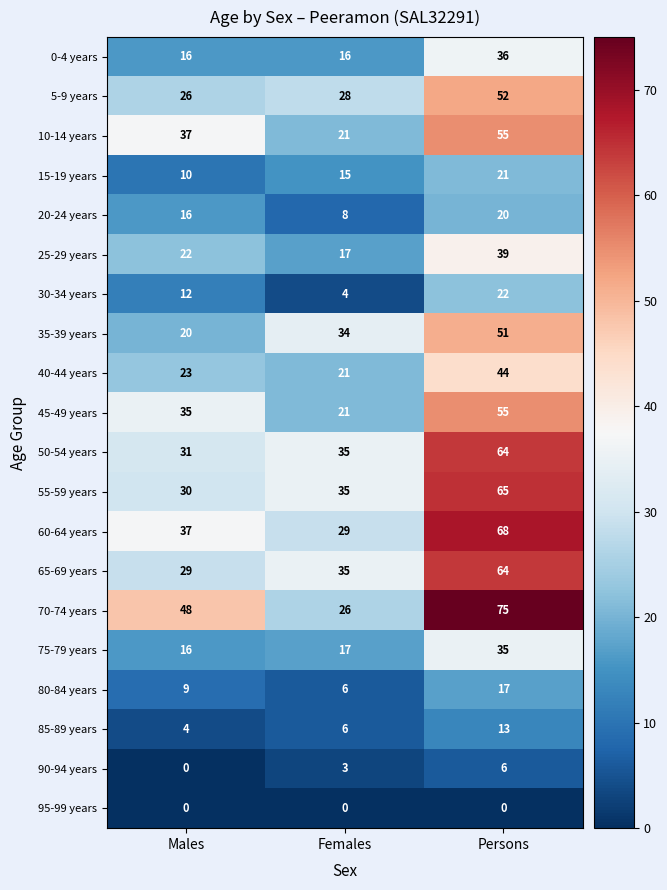

Which series has the widest spread of values?

70-74 years